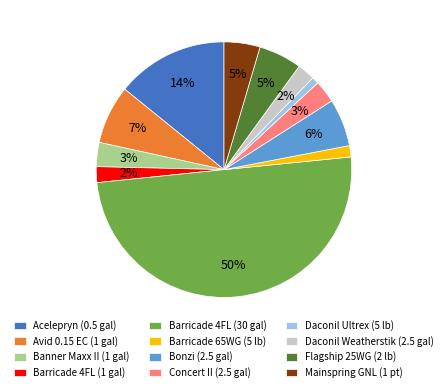

True or false: Barricade 4FL (30 gal) accounts for 44% of the total.

False